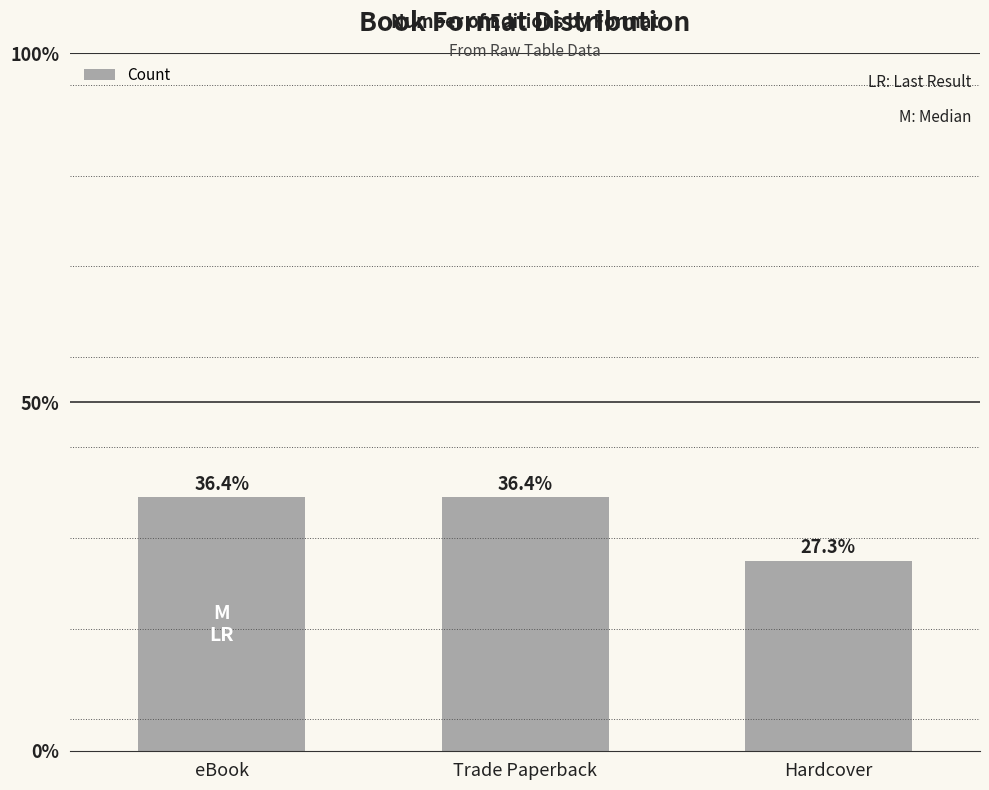

What is the minimum value shown in the chart?

3